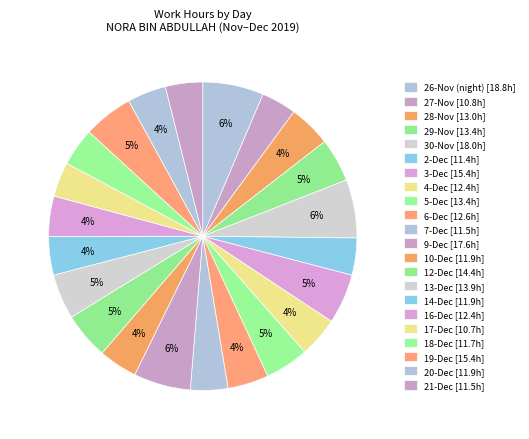

To the nearest percent, what is the difference between the largest and smallest slice percentages?

3%